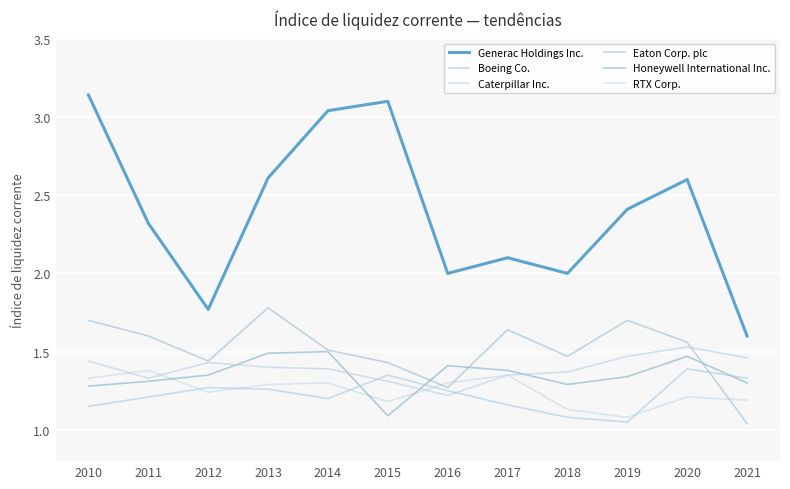

How many lines are shown in the chart?

6